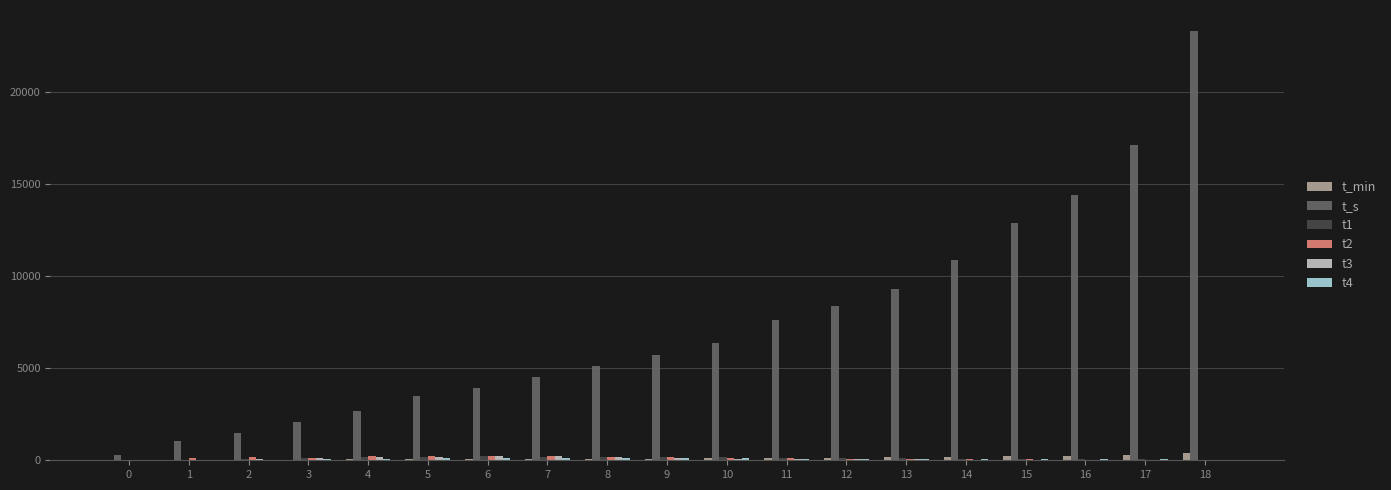

Does the chart contain stacked bars?

No